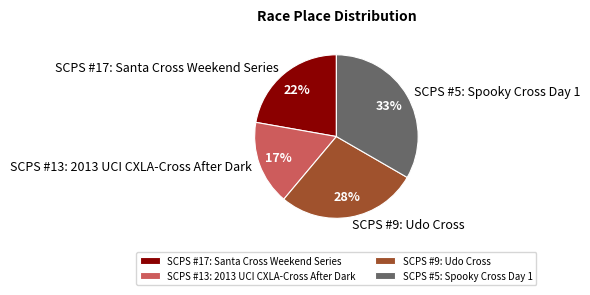

What is the smallest slice in the pie chart?

SCPS #13: 2013 UCI CXLA-Cross After Dark